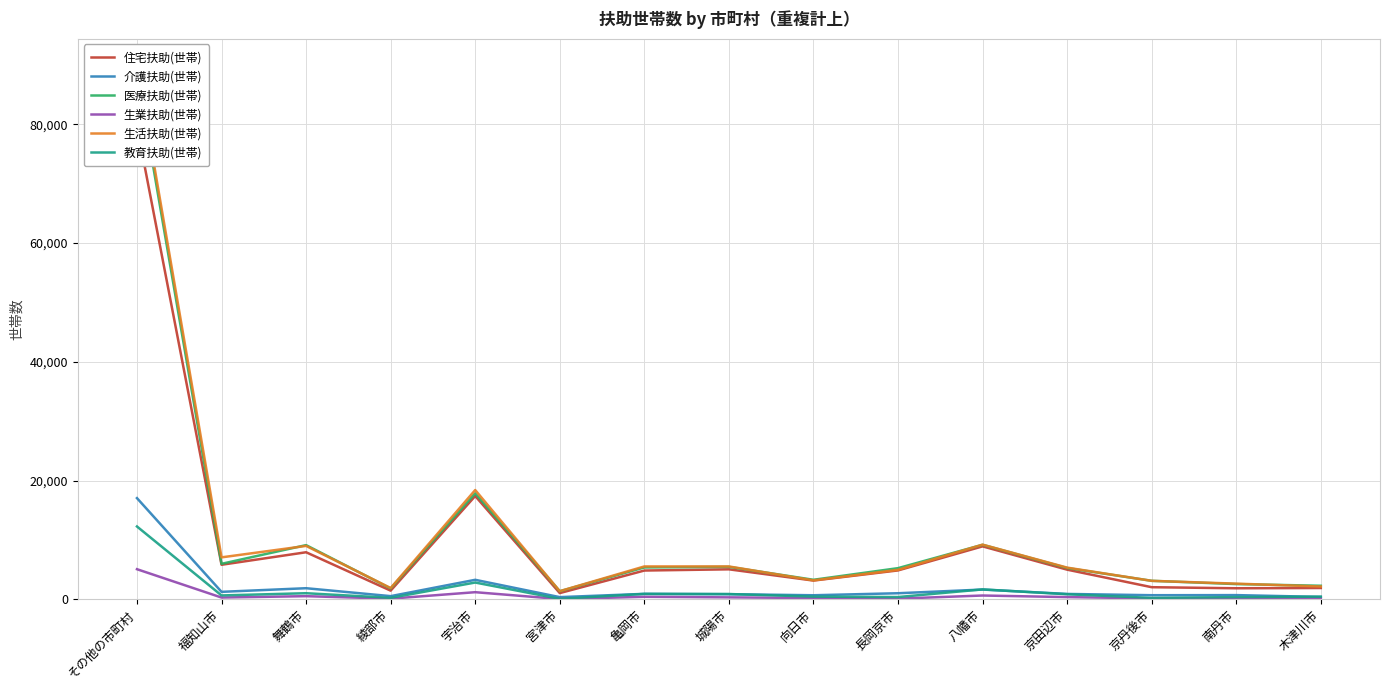

At which category does the chart reach its peak across all series?

その他の市町村